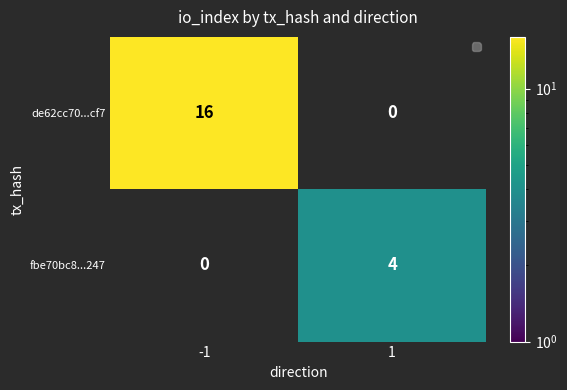

True or false: fbe70bc8...247 has a value of 6 at 1.

False